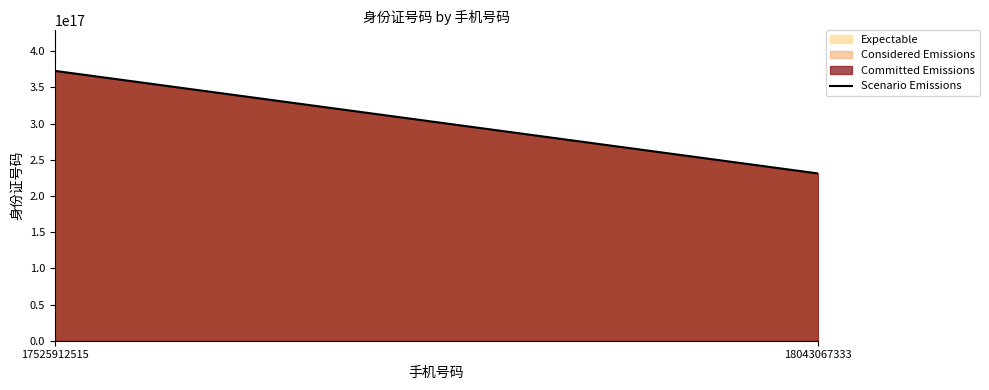

What is the change in value from 17525912515 to 18043067333?

-141808997998955680